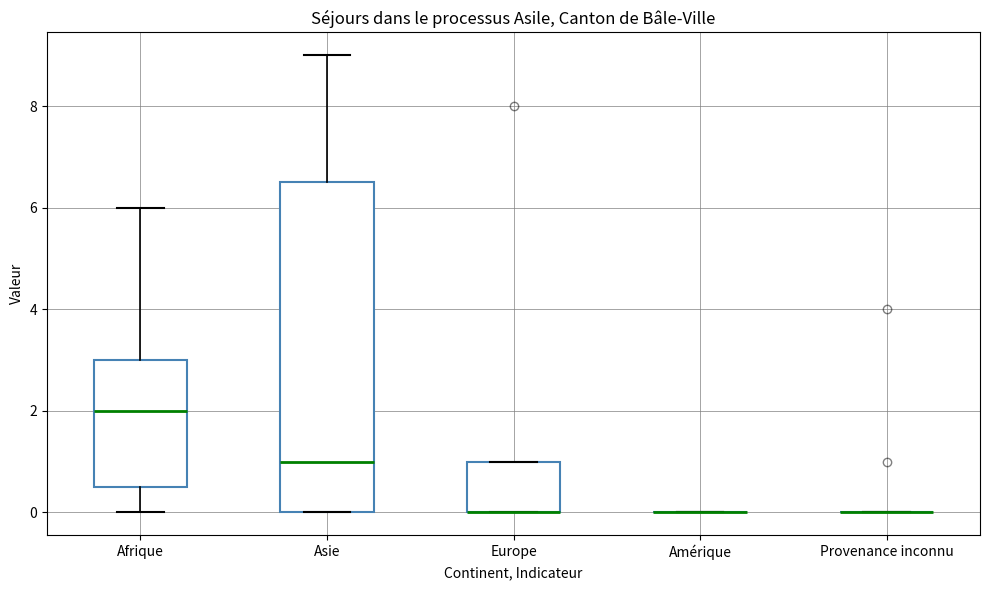

Comparing the boxes themselves (not the whiskers), which one is the tallest?

Asie